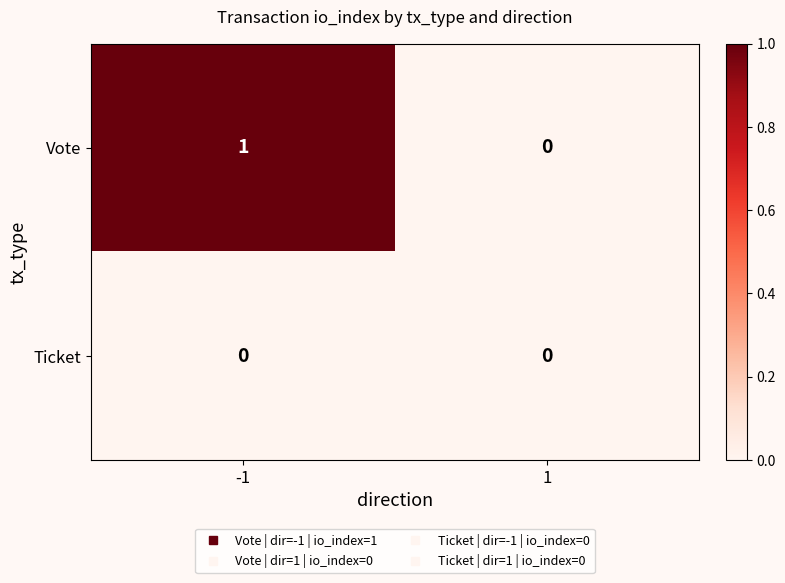

The Ticket series shows 0 at -1. True or false?

True